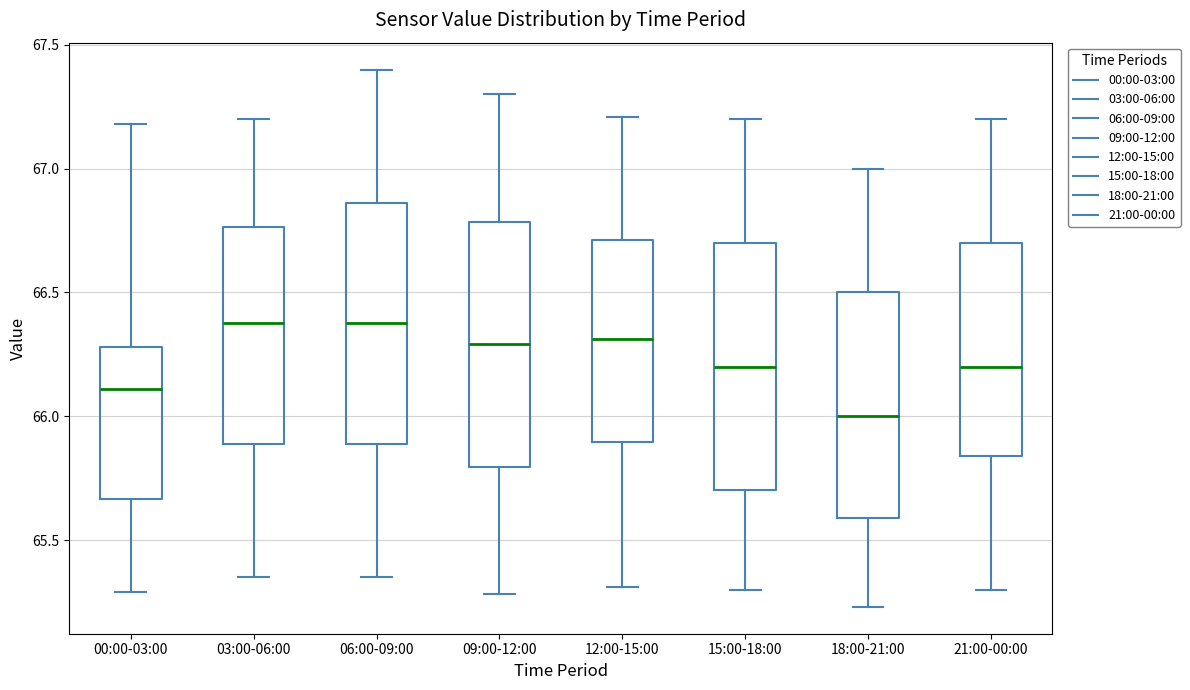

Where does the median line of the box for 03:00-06:00 sit on the y-axis? The values are not printed on the chart, so give them approximately, as read against the axis.

66.40